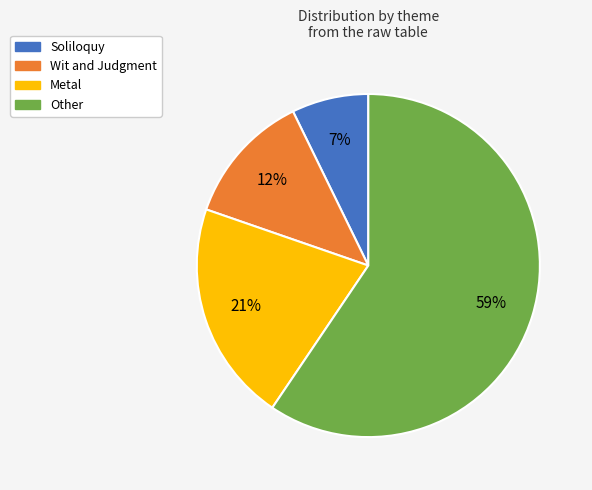

How many segments does this pie chart have?

4